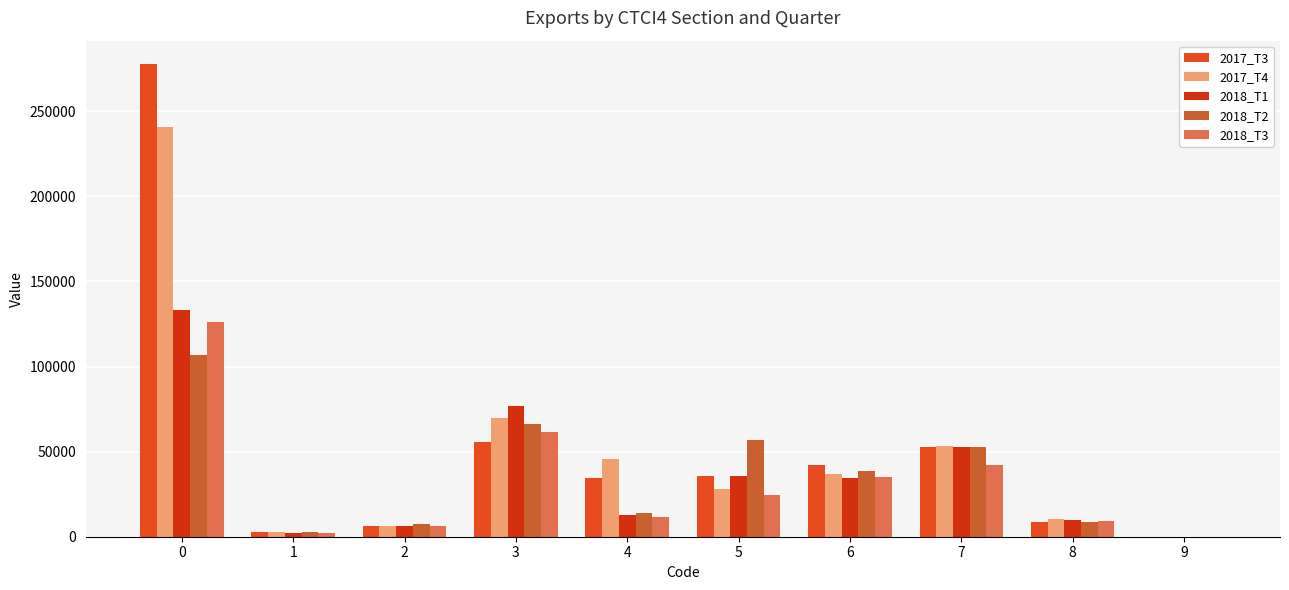

At 0, list the series in order from smallest to largest.

2018_T2, 2018_T3, 2018_T1, 2017_T4, 2017_T3